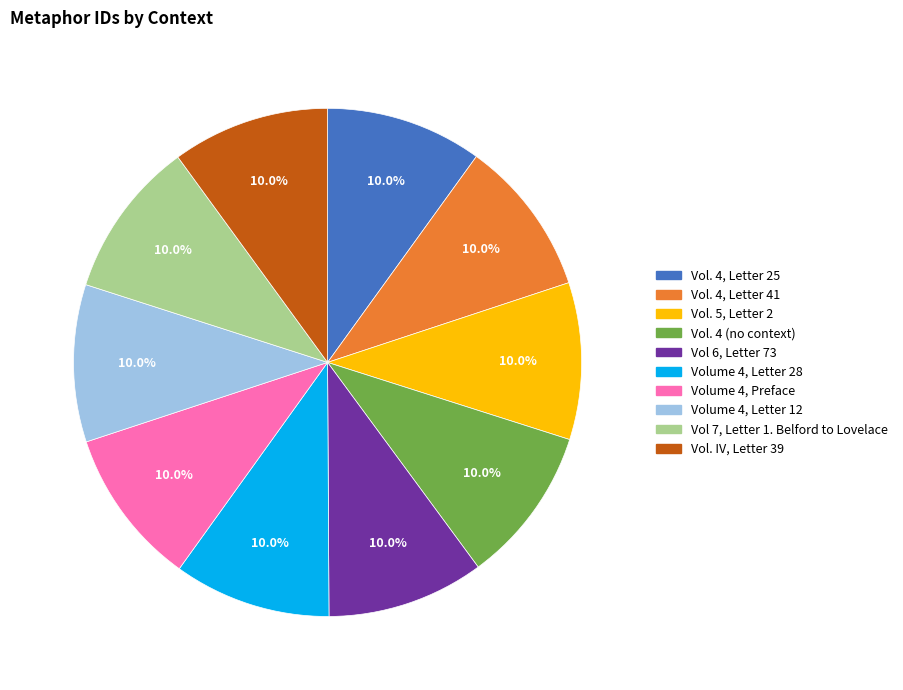

How many segments does this pie chart have?

10